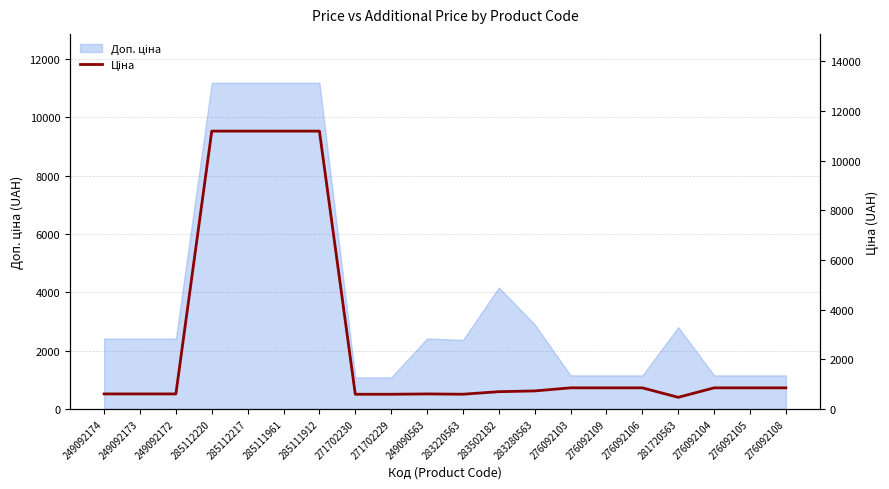

The chart shows a value of 1409.5 at 276092103. True or false?

False